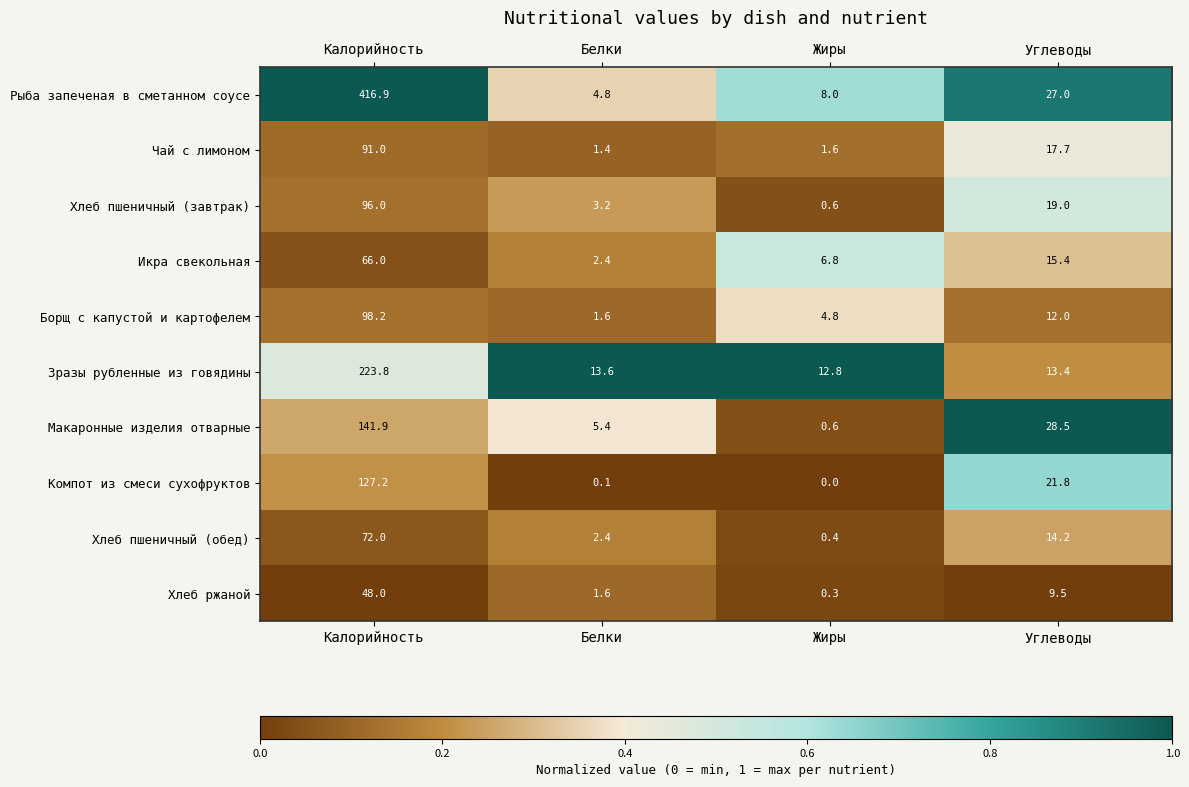

List the series in order of their peak value, highest first.

Рыба запеченая в сметанном соусе, Зразы рубленные из говядины, Макаронные изделия отварные, Компот из смеси сухофруктов, Борщ с капустой и картофелем, Хлеб пшеничный (завтрак), Чай с лимоном, Хлеб пшеничный (обед), Икра свекольная, Хлеб ржаной